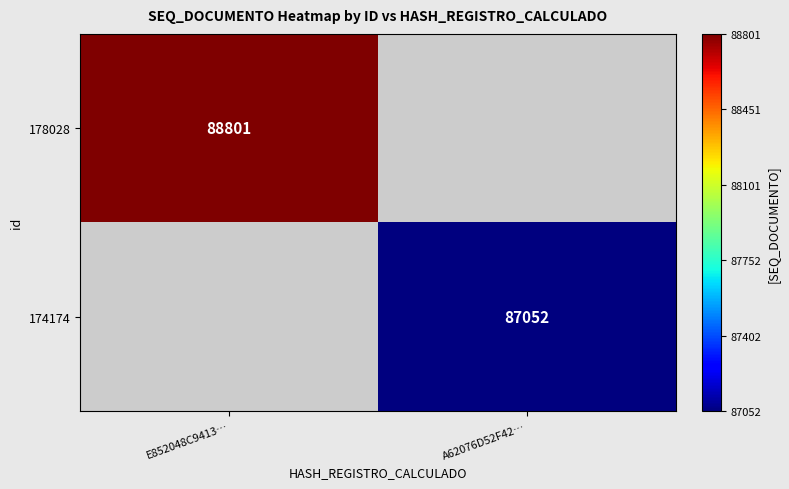

True or false: 174174 has a value of 87052 at A62076D52F42….

True